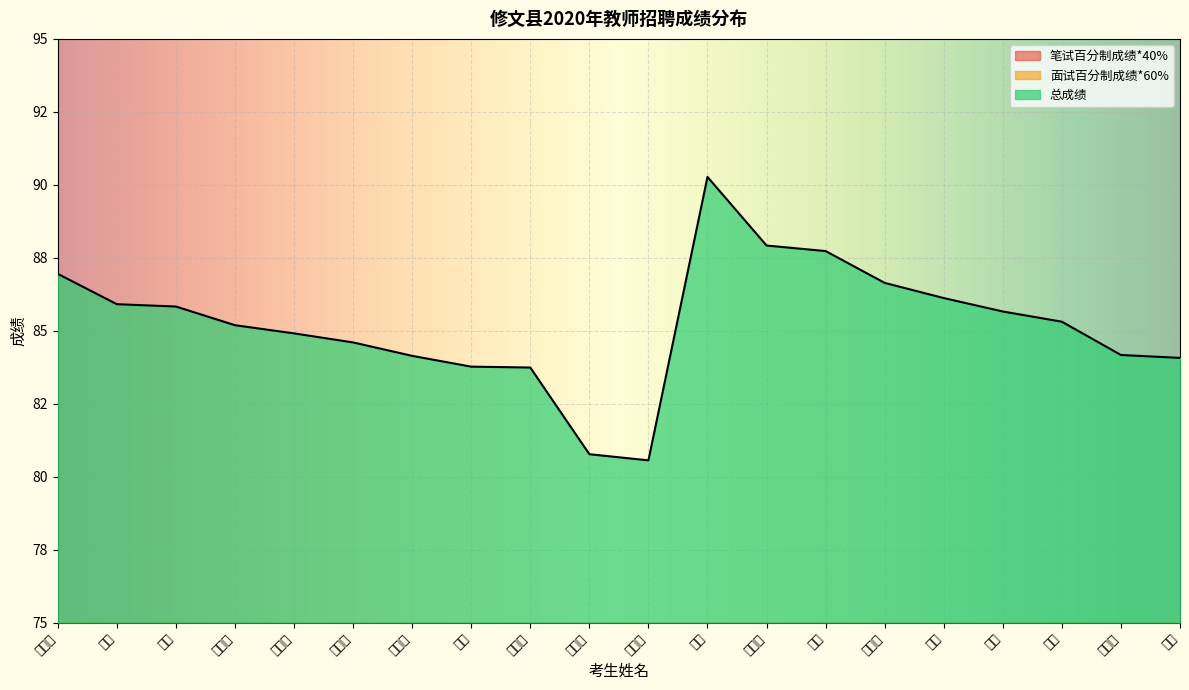

What is the total value across all series at 郭莎?

208.7